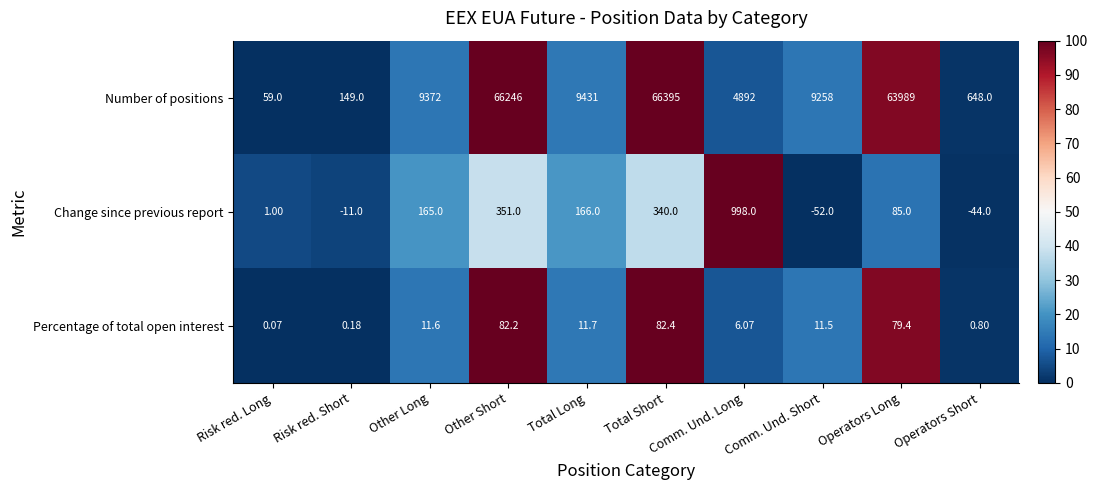

At which label does Percentage of total open interest reach its minimum?

Risk red. Long